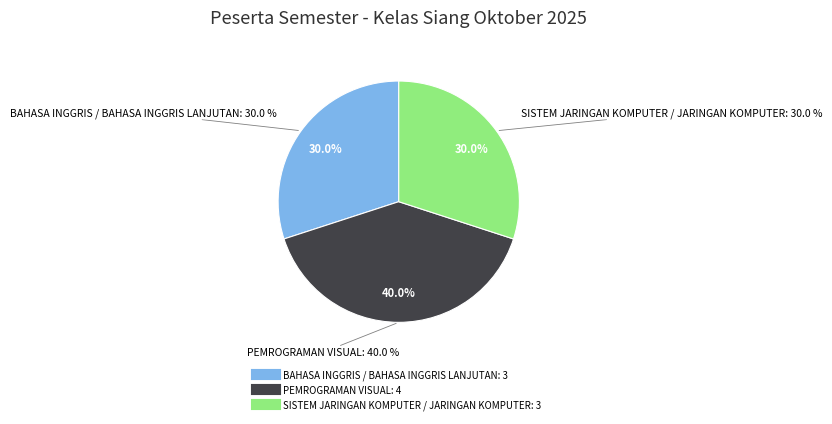

True or false: SISTEM JARINGAN KOMPUTER / JARINGAN KOMPUTER accounts for 30% of the total.

True